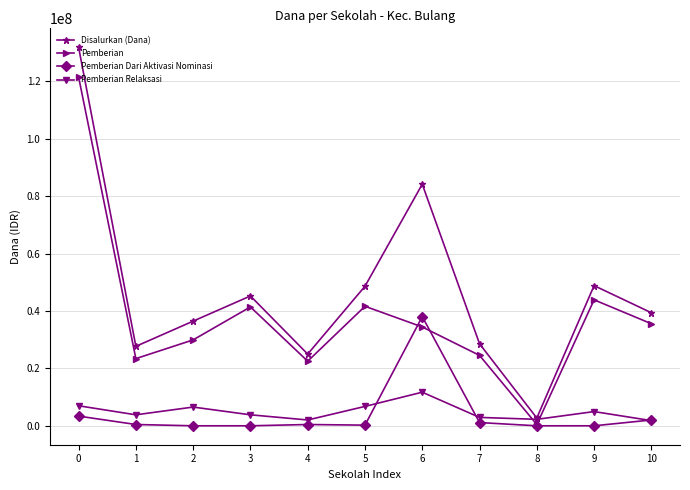

The Pemberian series shows 121500000 at 0. True or false?

True